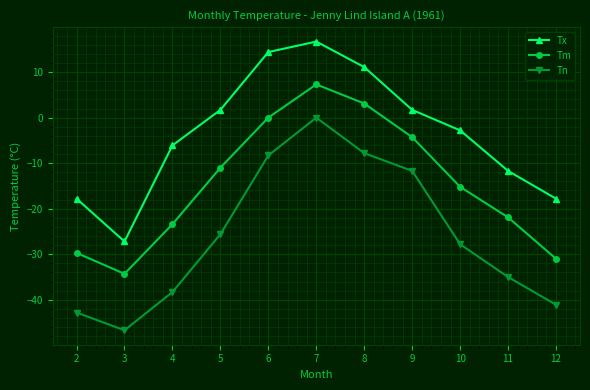

Does the chart have visible grid lines?

Yes